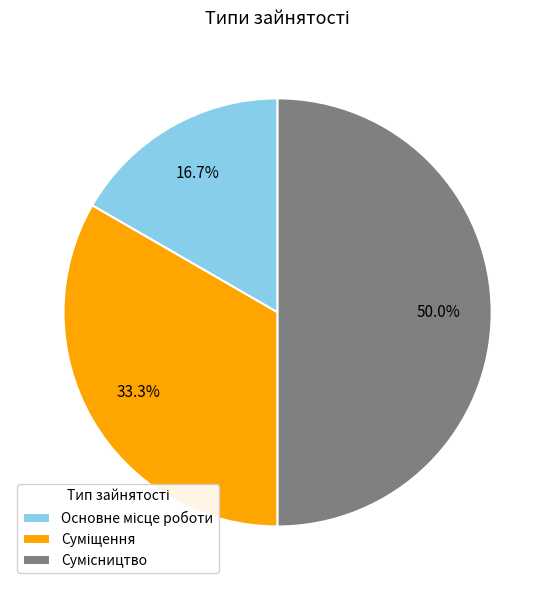

What percentage is the Суміщення slice, to the nearest percent?

33%